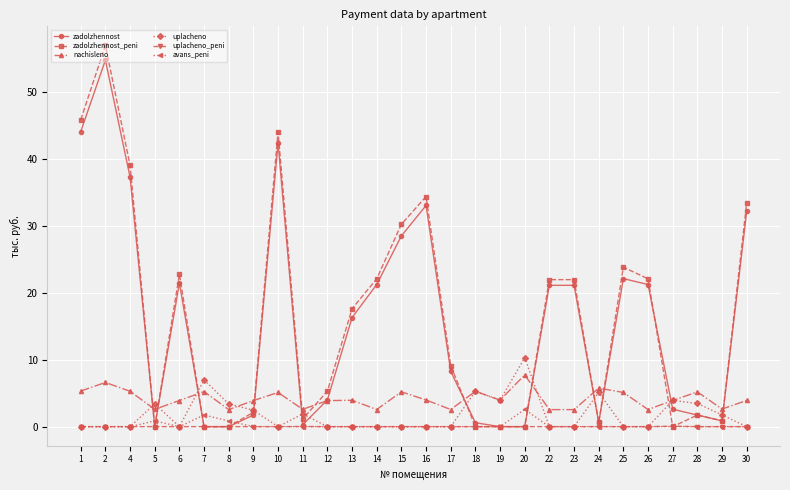

Read the zadolzhennost value at 22.

21.1